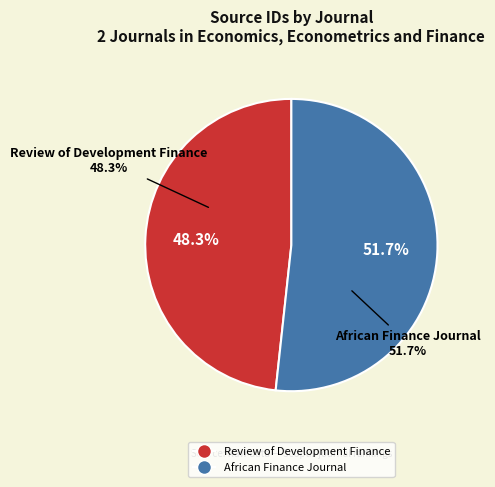

What is the smallest slice in the pie chart?

Review of Development Finance